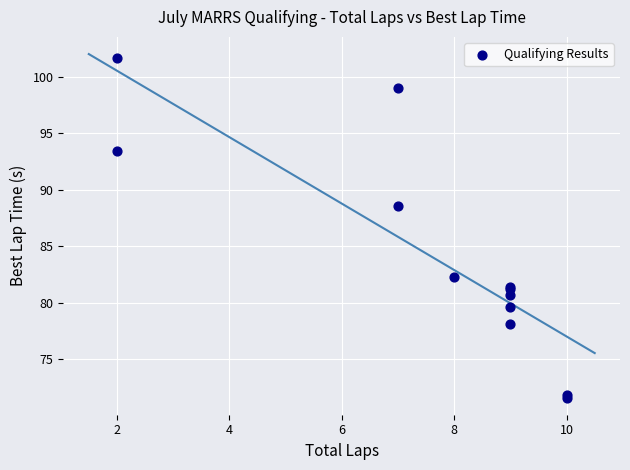

What Y value in the scatter plot is closest to 86?

88.5